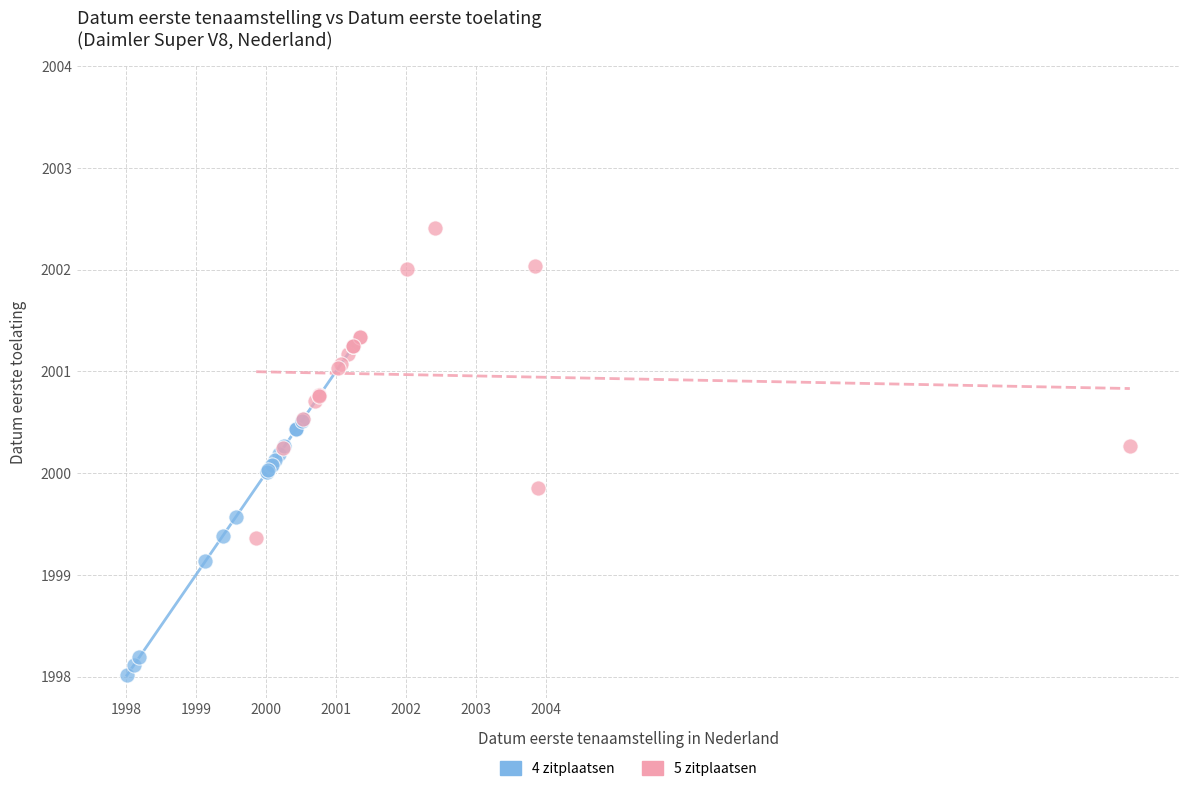

Which series contains the lowest Y value?

4 zitplaatsen